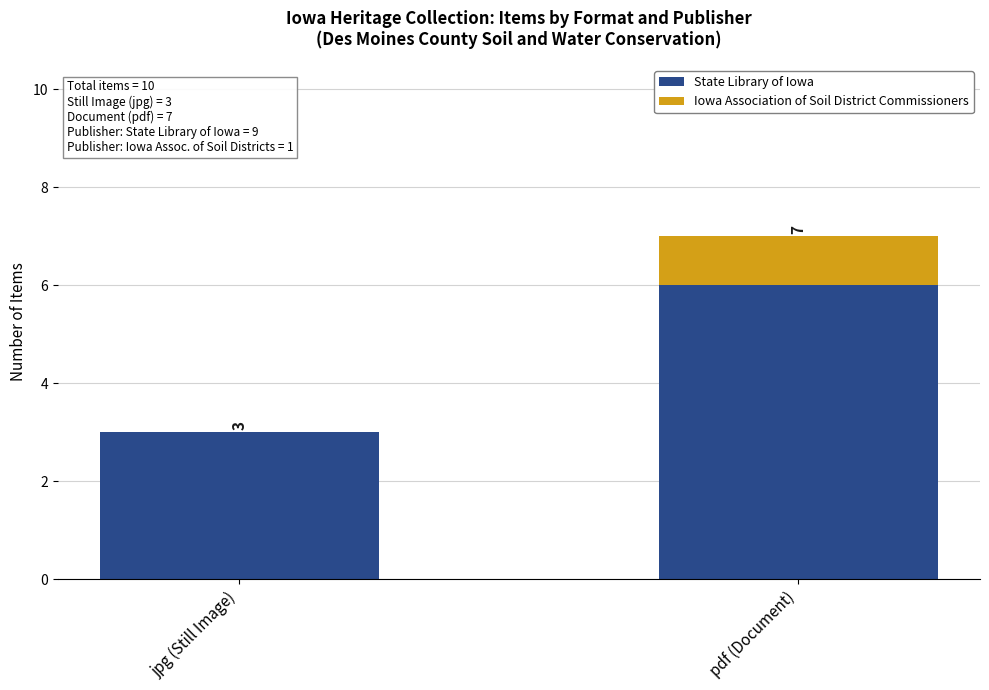

At which category is the sum across all series the highest?

pdf (Document)